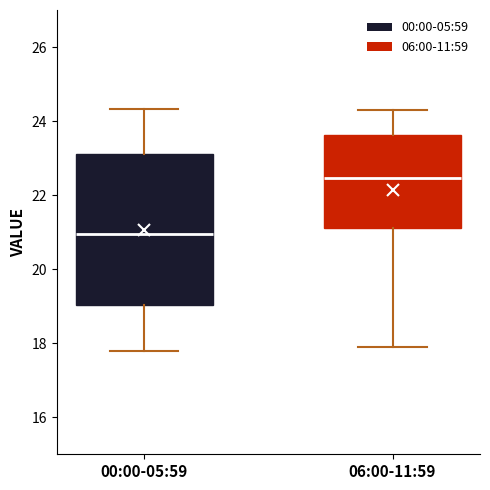

Reading left to right, transcribe this box plot: for each box, give where its median line is, the range the box spans, and where its two whiskers end, as read against the y-axis. The values are not printed on the chart, so give them approximately, as read against the axis.

00:00-05:59: median 21.0, box 19.0 to 23.2, whiskers 17.8 to 24.4
06:00-11:59: median 22.4, box 21.2 to 23.6, whiskers 18.0 to 24.4